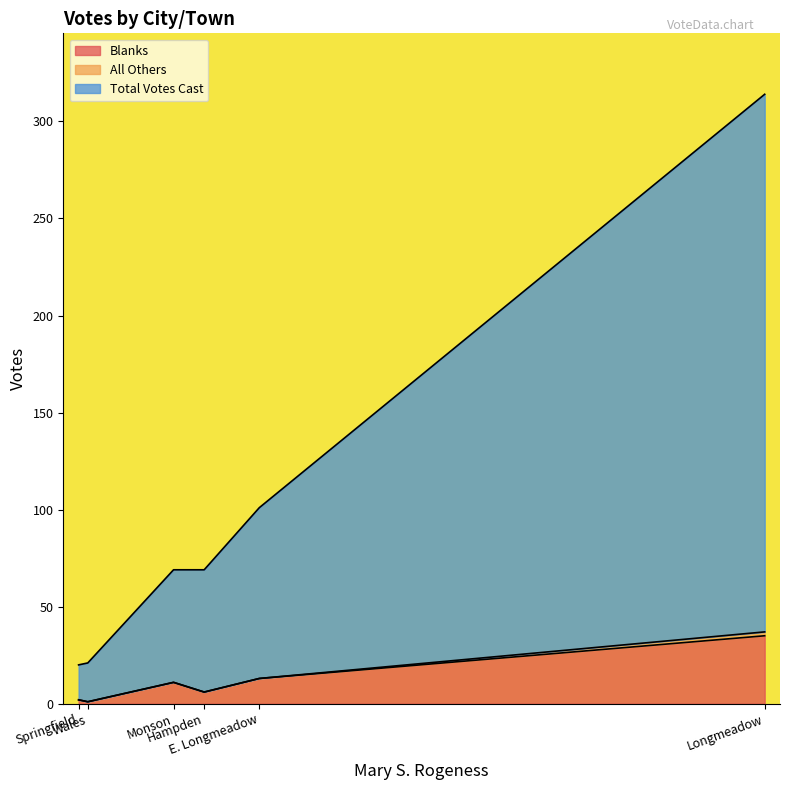

What is the highest value of the Blanks series?

35